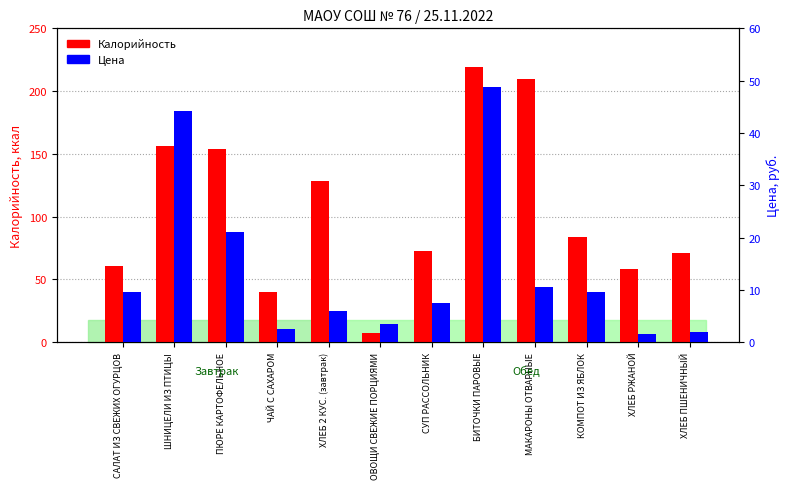

Reading left to right, list all the values displayed in this chart.

Калорийность: САЛАТ ИЗ СВЕЖИХ ОГУРЦОВ=61.0	ШНИЦЕЛИ ИЗ ПТИЦЫ=156.0	ПЮРЕ КАРТОФЕЛЬНОЕ=154.0	ЧАЙ С САХАРОМ=40.0	ХЛЕБ 2 КУС. (завтрак)=128.0	ОВОЩИ СВЕЖИЕ ПОРЦИЯМИ=7.0	СУП РАССОЛЬНИК=73.0	БИТОЧКИ ПАРОВЫЕ=219.0	МАКАРОНЫ ОТВАРНЫЕ=210.0	КОМПОТ ИЗ ЯБЛОК=84.0	ХЛЕБ РЖАНОЙ=58.0	ХЛЕБ ПШЕНИЧНЫЙ=71.0
Цена: САЛАТ ИЗ СВЕЖИХ ОГУРЦОВ=9.5	ШНИЦЕЛИ ИЗ ПТИЦЫ=44.2	ПЮРЕ КАРТОФЕЛЬНОЕ=21.0	ЧАЙ С САХАРОМ=2.5	ХЛЕБ 2 КУС. (завтрак)=6.0	ОВОЩИ СВЕЖИЕ ПОРЦИЯМИ=3.5	СУП РАССОЛЬНИК=7.5	БИТОЧКИ ПАРОВЫЕ=48.7	МАКАРОНЫ ОТВАРНЫЕ=10.5	КОМПОТ ИЗ ЯБЛОК=9.5	ХЛЕБ РЖАНОЙ=1.5	ХЛЕБ ПШЕНИЧНЫЙ=2.0